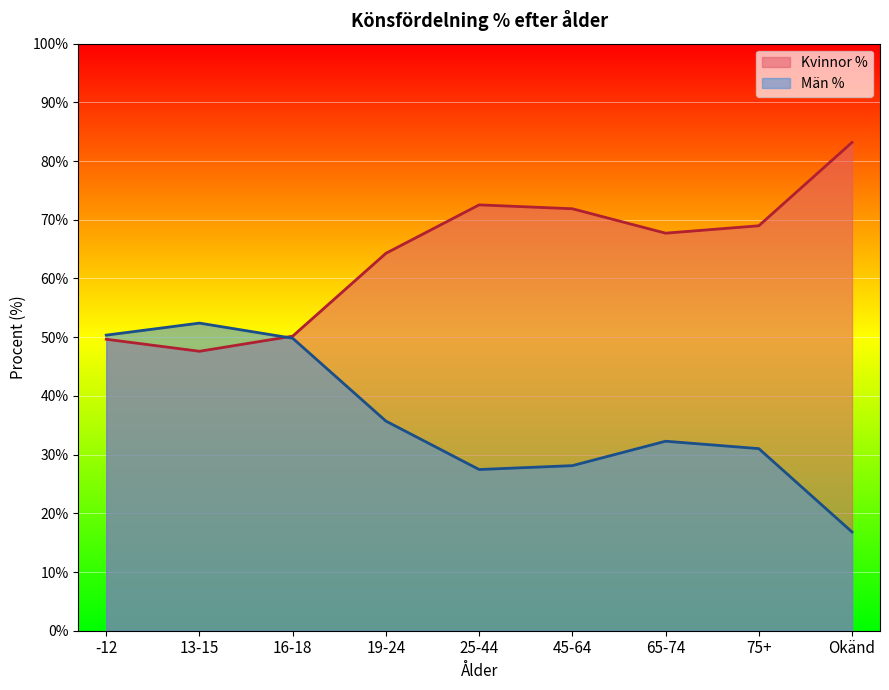

How many data points in Kvinnor % are above 67?

5